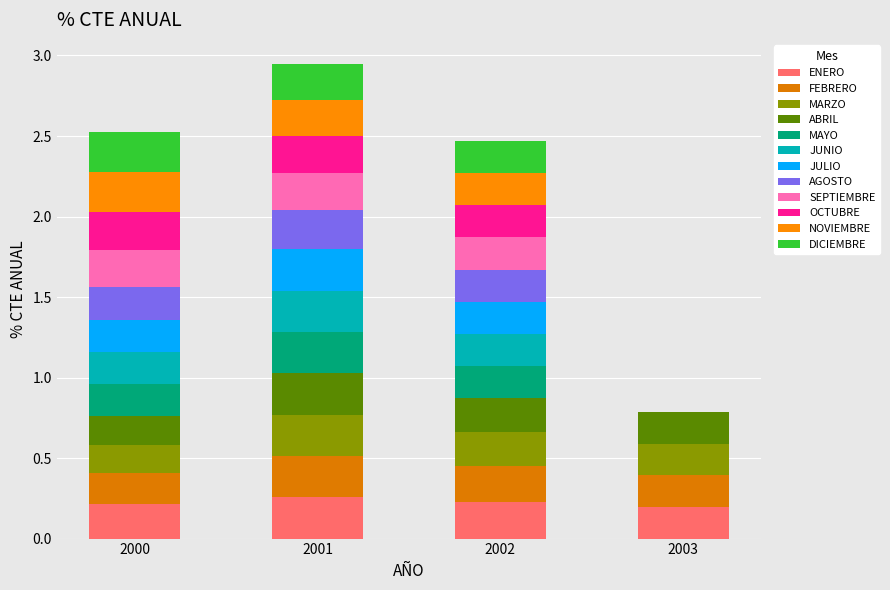

Count the number of categories in the chart.

4